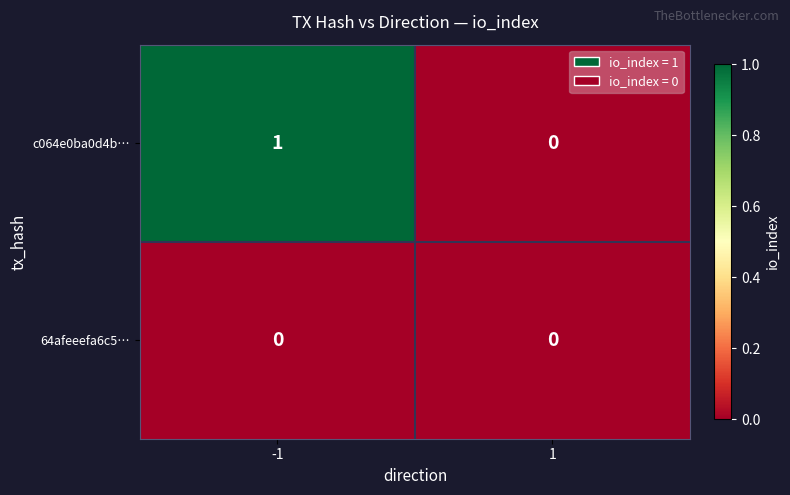

Is it true that c064e0ba0d4b… equals 0 at -1?

False